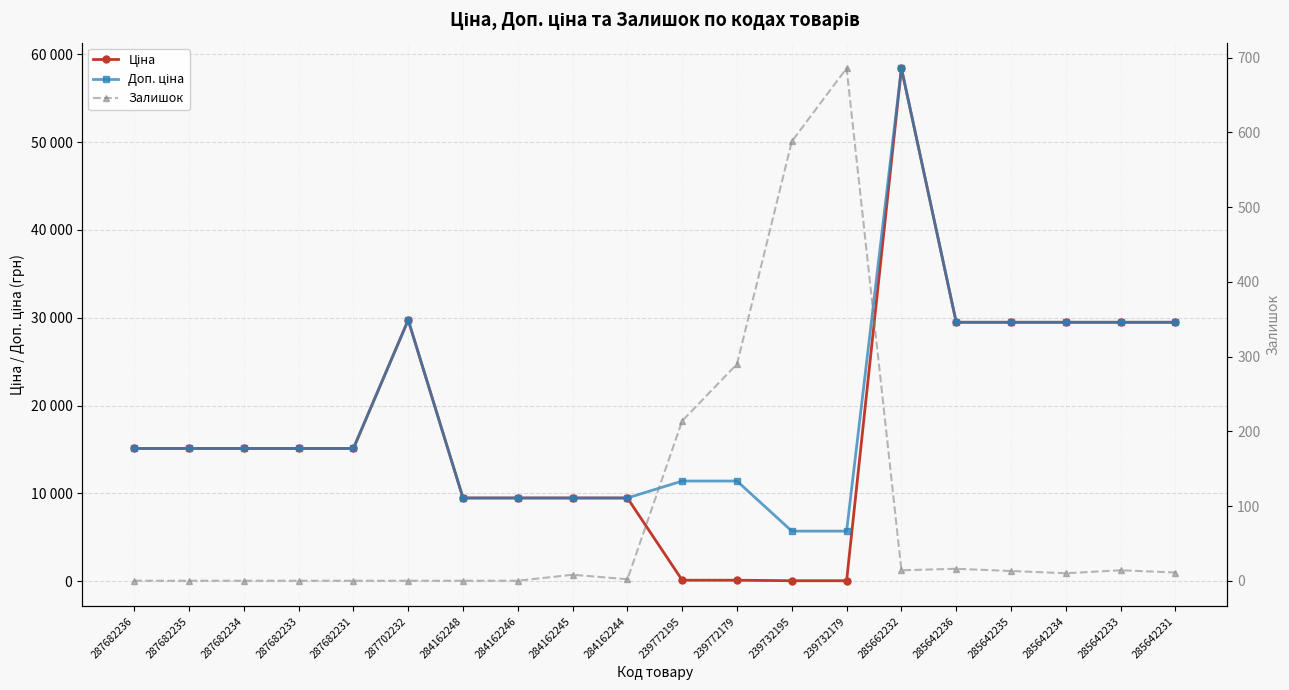

Which category has the lowest value across all series?

287682236